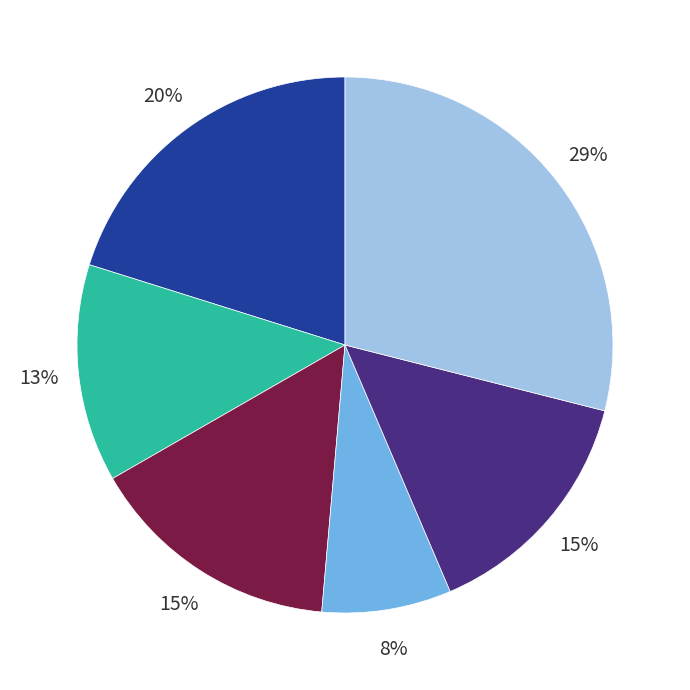

Is there a majority slice in this chart?

No